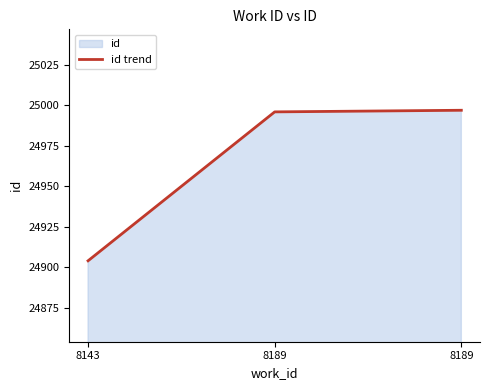

At which category does the chart reach its minimum across all series?

8143